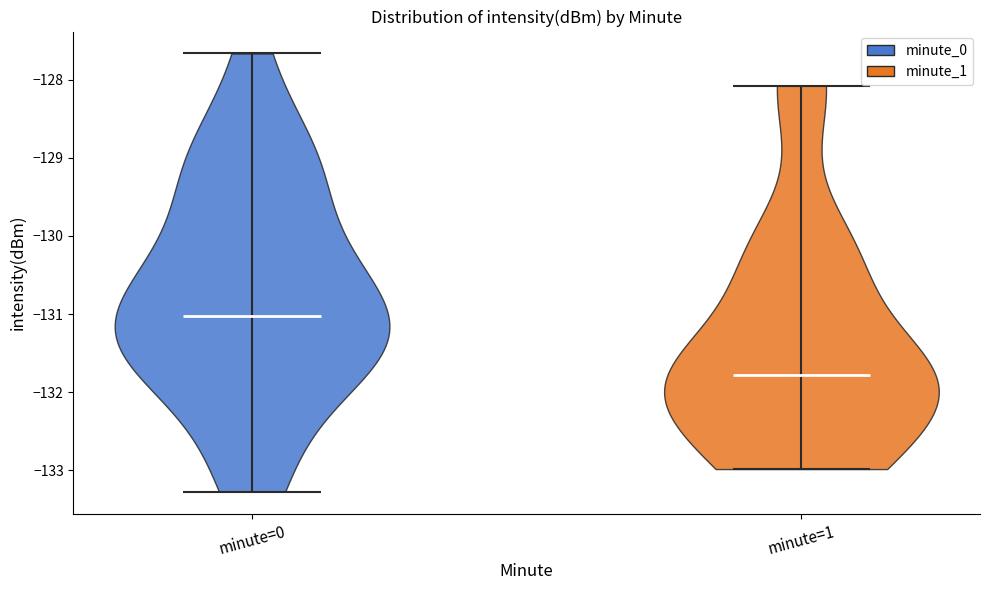

Reading left to right, read every violin against the y-axis: where its median line is, and the lowest and highest points it reaches. The values are not printed on the chart, so give them approximately, as read against the axis.

minute=0: median line -131.0, lowest point -133.3, highest point -127.7
minute=1: median line -131.8, lowest point -133.0, highest point -128.1